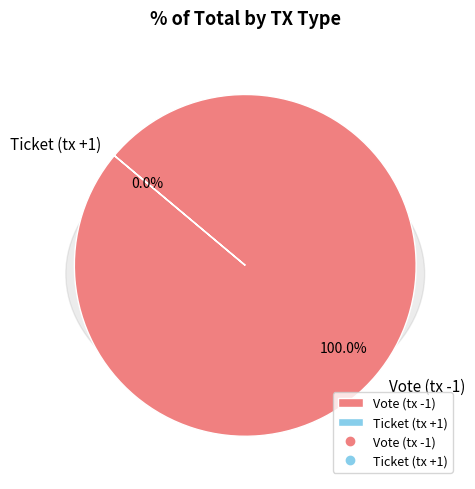

How many slices are in this pie chart?

2